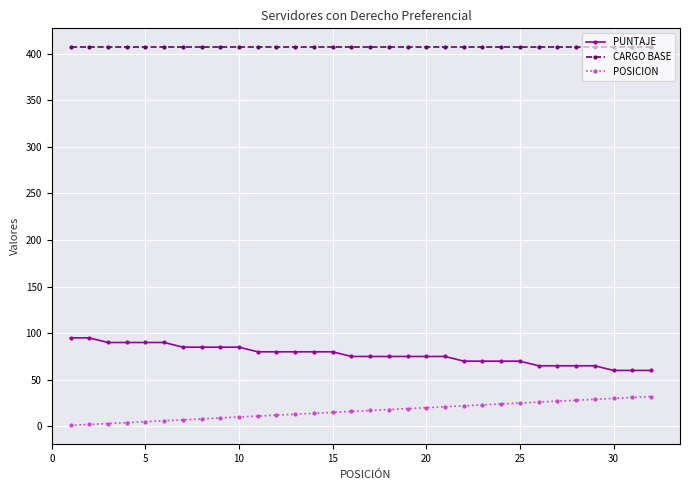

List the series in order of their peak value, lowest first.

POSICION, PUNTAJE, CARGO BASE